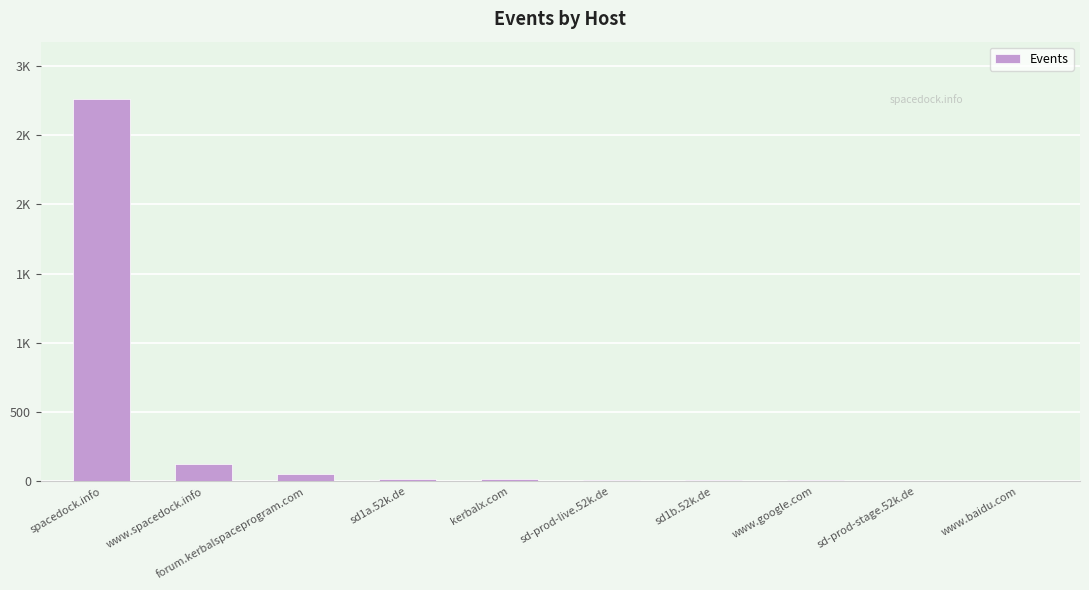

Between forum.kerbalspaceprogram.com and sd1b.52k.de, which is larger?

forum.kerbalspaceprogram.com